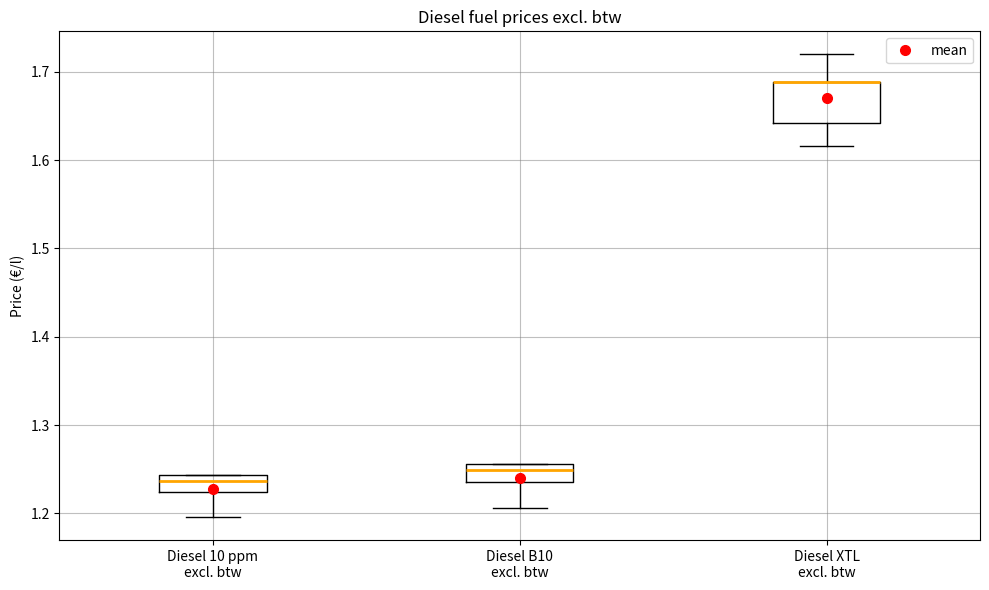

Where does the lower whisker of the box for Diesel 10 ppm excl. btw end on the y-axis? The values are not printed on the chart, so give them approximately, as read against the axis.

1.20